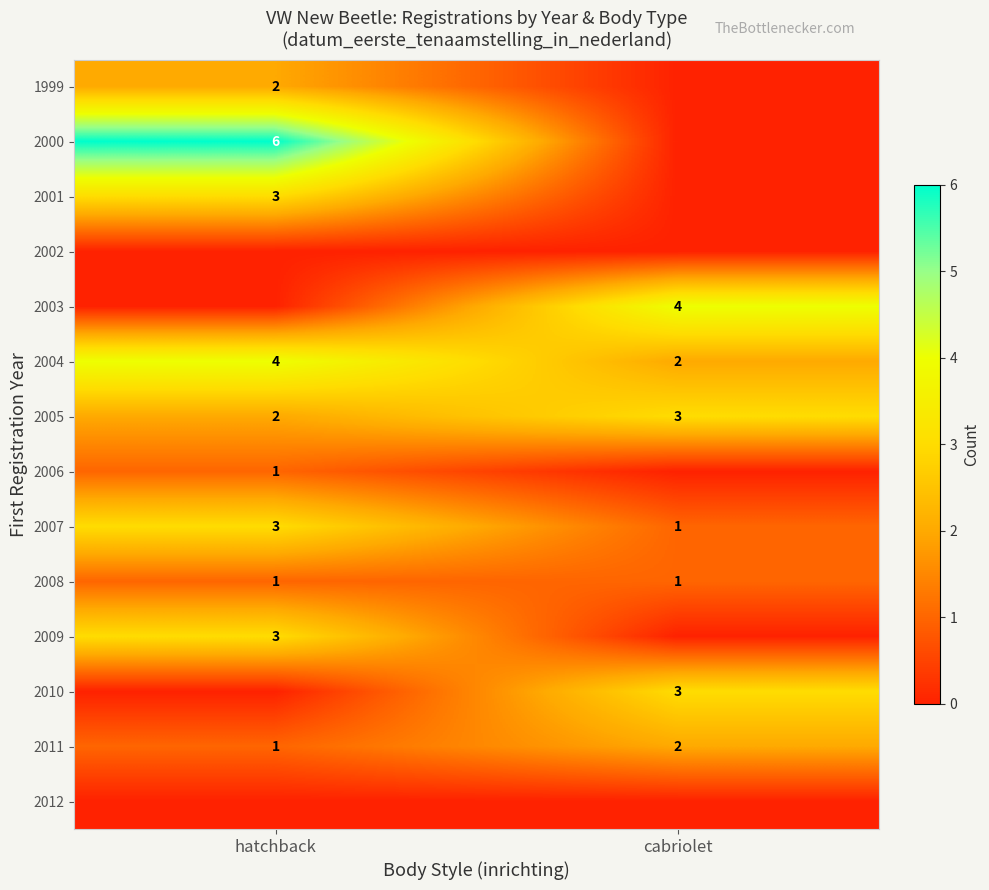

How many data points does each series have?

2